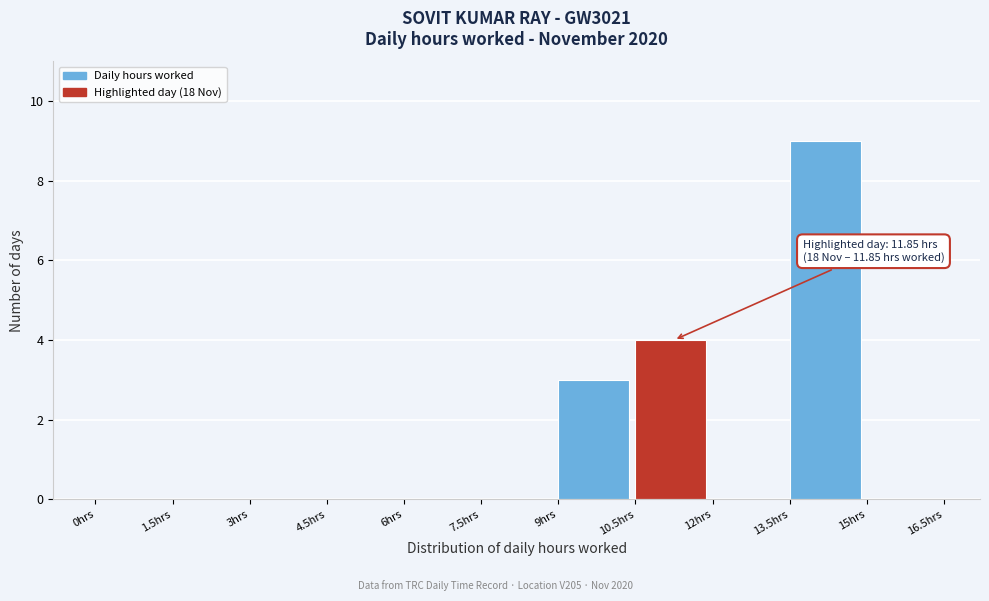

Which range on the x-axis has the tallest bar?

13.5 to 15.0